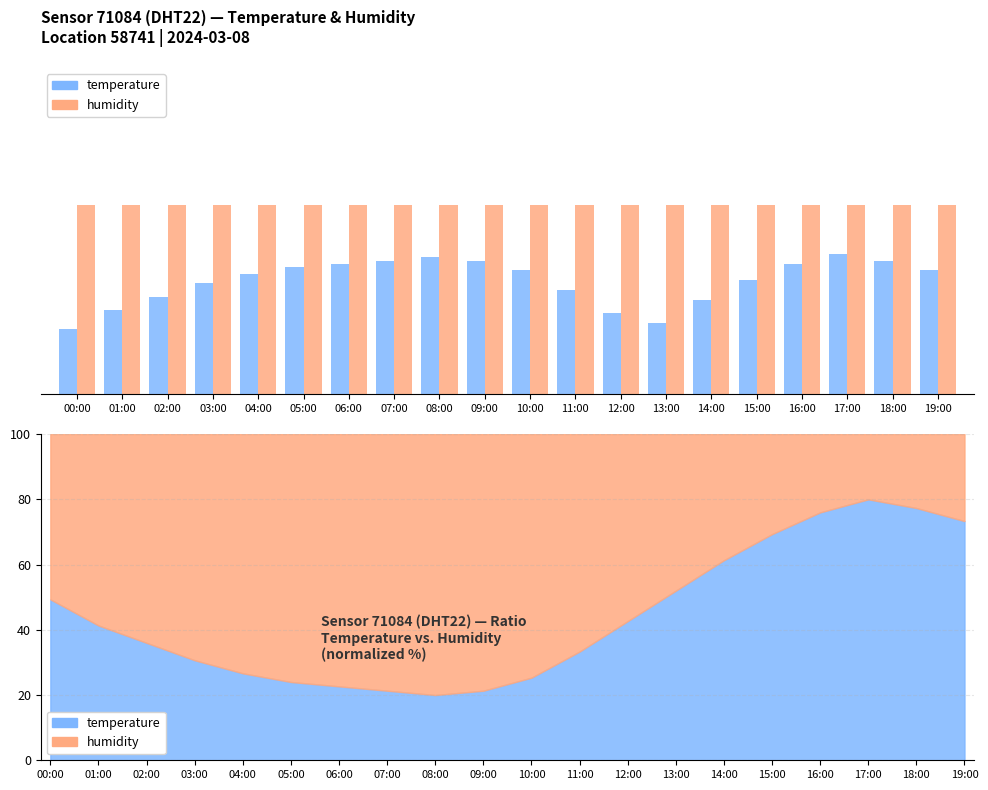

Read the humidity value at 12:00.

5.8